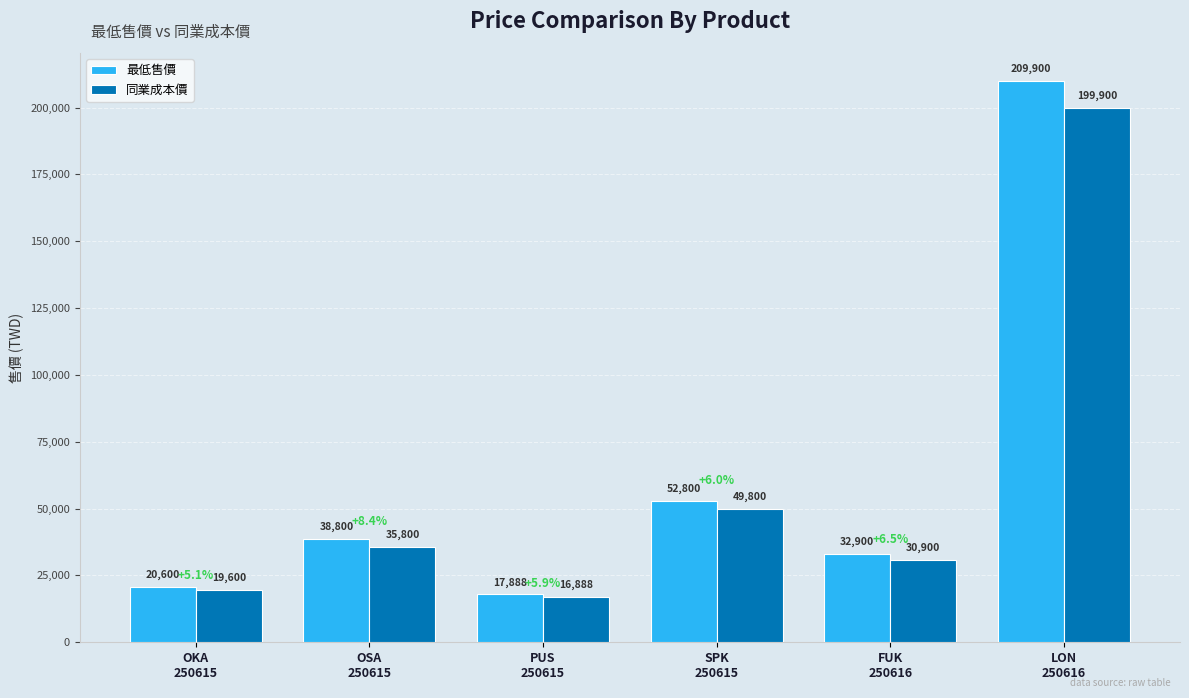

Reading right to left, extract all data points from this chart.

最低售價: LON
250616=209900	FUK
250616=32900	SPK
250615=52800	PUS
250615=17888	OSA
250615=38800	OKA
250615=20600
同業成本價: LON
250616=199900	FUK
250616=30900	SPK
250615=49800	PUS
250615=16888	OSA
250615=35800	OKA
250615=19600